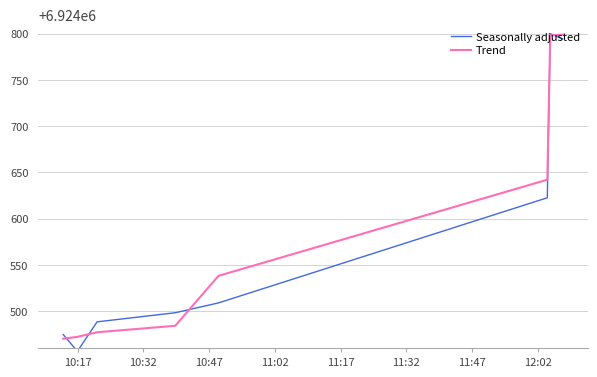

What is the label of the 4th point from the left?

11:02